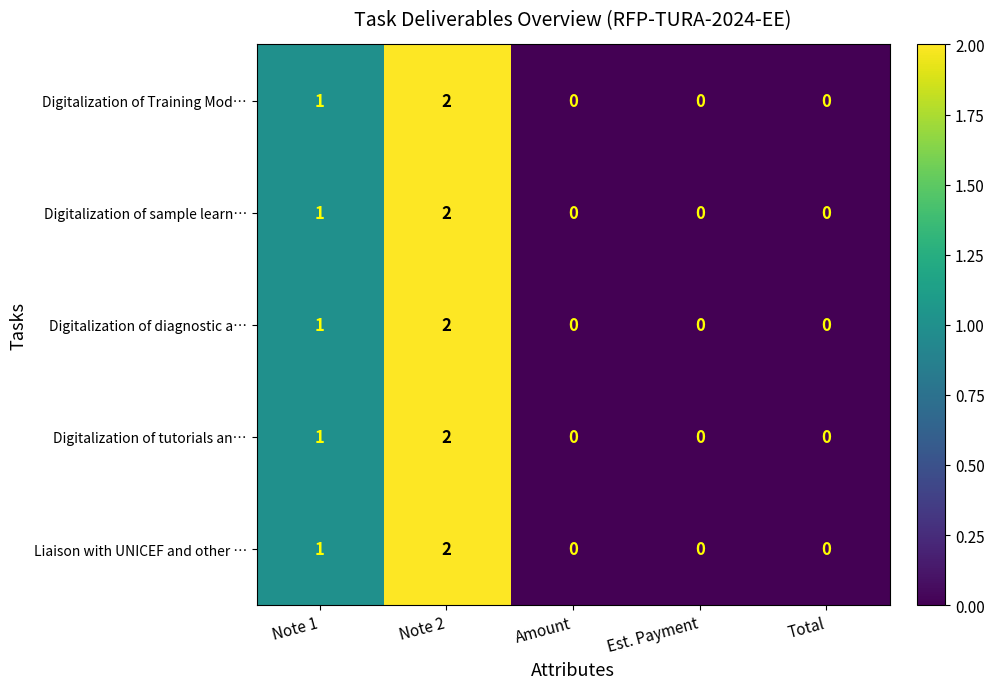

Is the value of Liaison with UNICEF and other … at Est. Payment greater than the value of Digitalization of Training Mod… at Note 2?

No